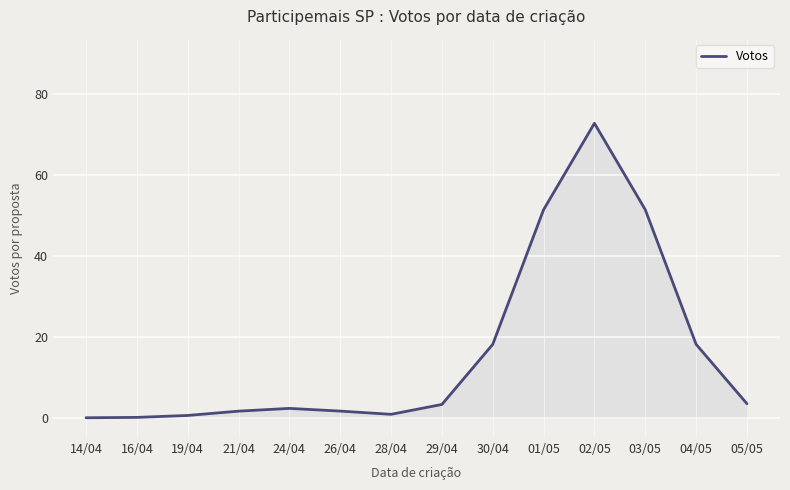

The value at 02/05 is 126.2. True or false?

False